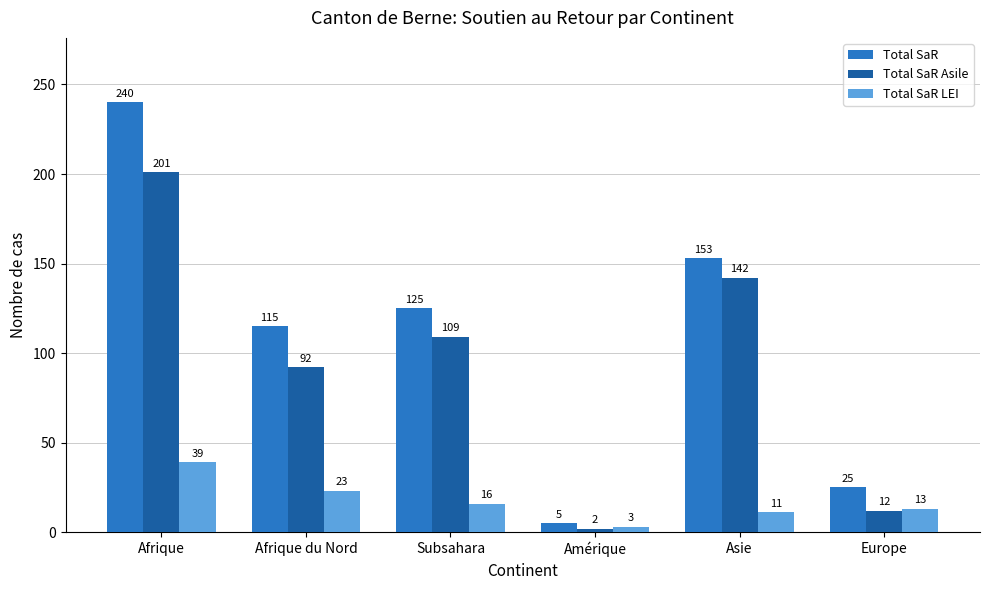

What is the total value across all series at Europe?

50